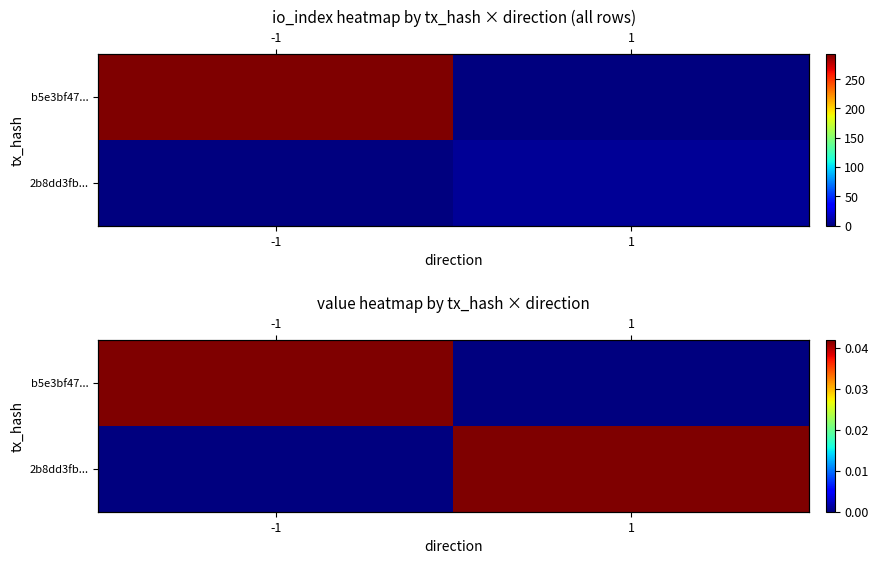

Which series changed the most between -1 and 1?

b5e3bf47...